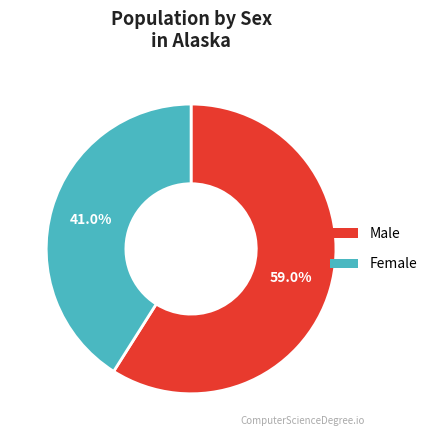

Rank the categories by value from highest to lowest.

Male, Female